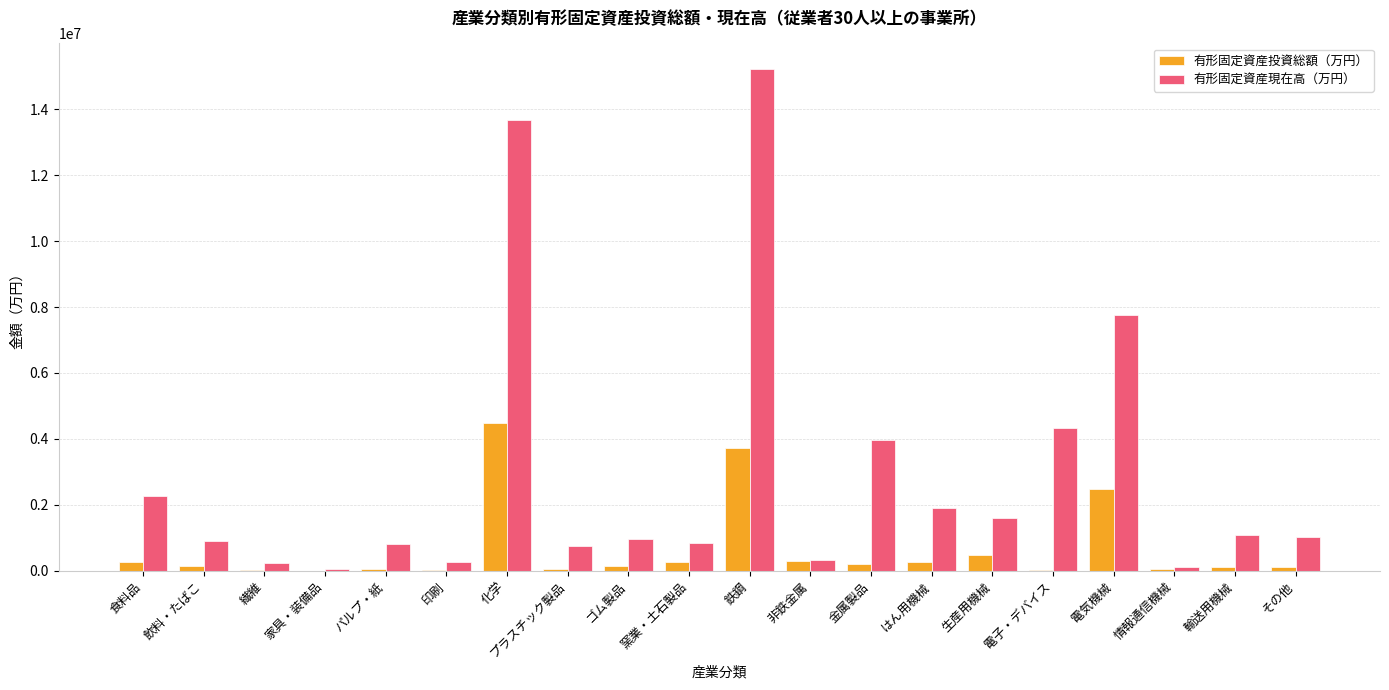

What is the sum of all 有形固定資産現在高（万円） values?

58097649